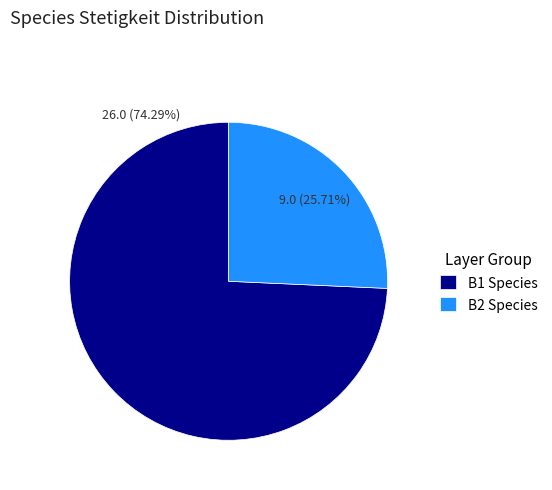

To the nearest percent, what is the average slice percentage?

50%